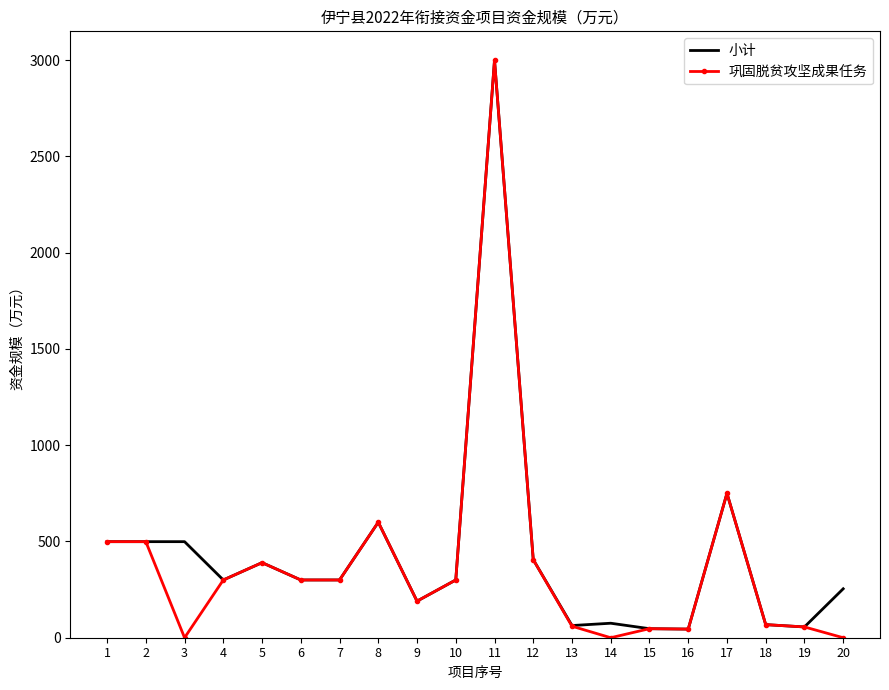

What is the total value across all series at 1?

998.0